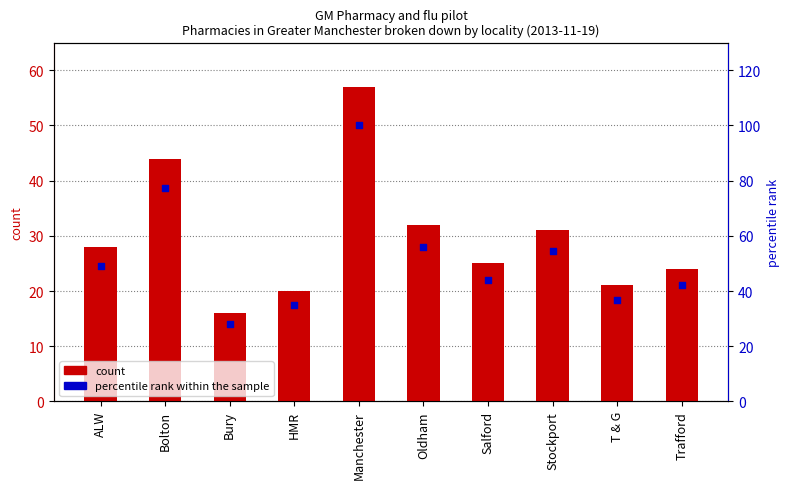

Which series has the largest Y range (max minus min)?

percentile rank within the sample